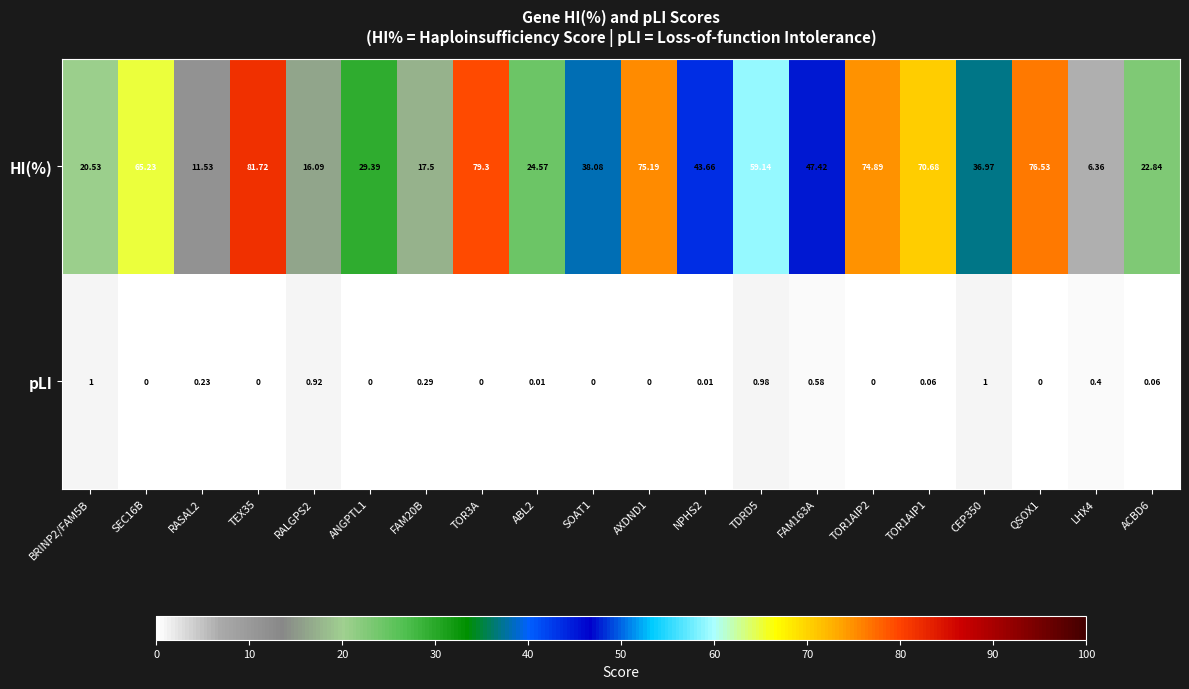

Is the value of HI(%) at RALGPS2 greater than the value of pLI at ANGPTL1?

Yes